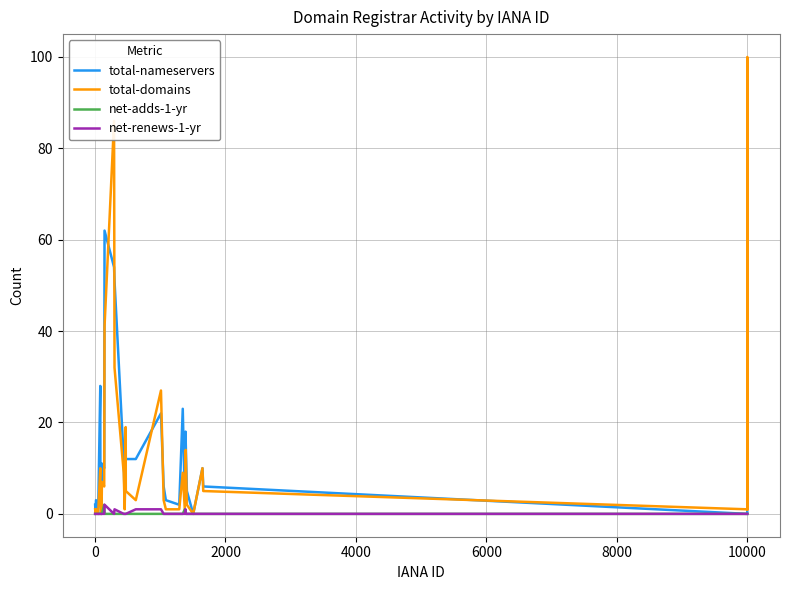

Which series has the widest spread of values?

total-domains